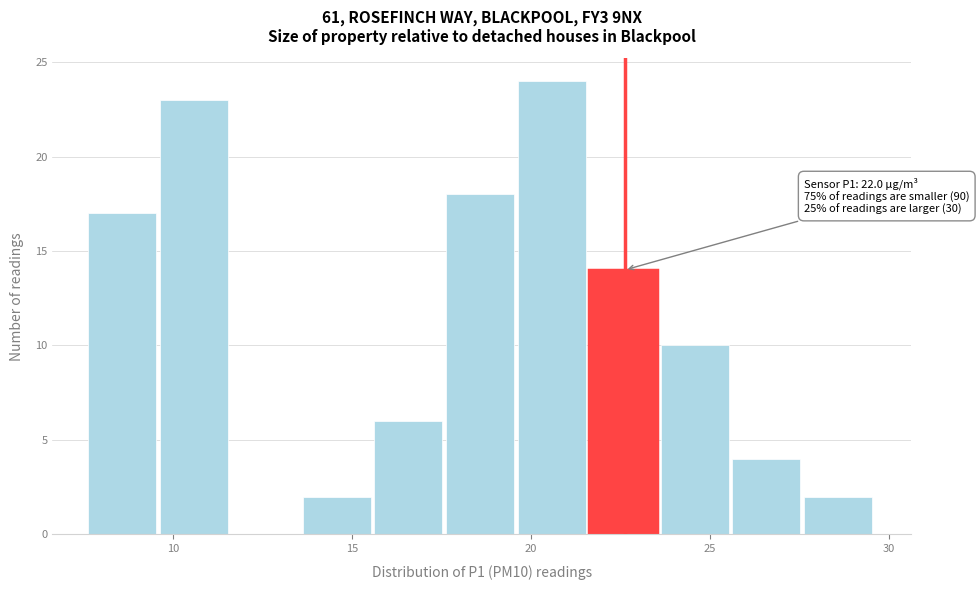

Over which range of the x-axis is the bar tallest?

19.5 to 21.5